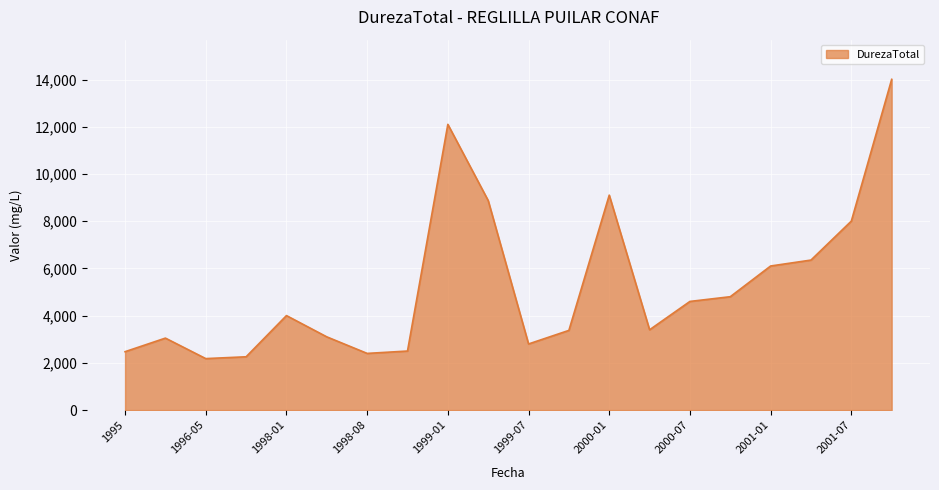

How many lines are shown in the chart?

1